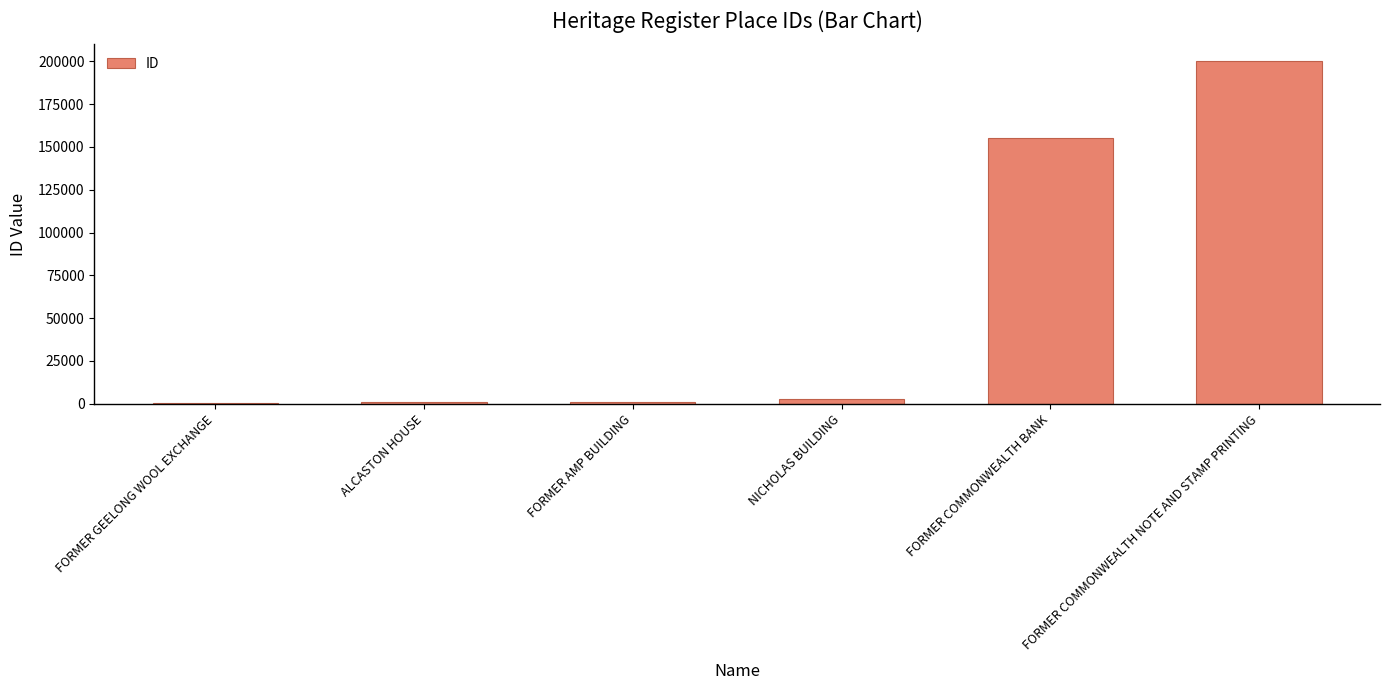

Which category has the highest value across all series?

FORMER COMMONWEALTH NOTE AND STAMP PRINTING